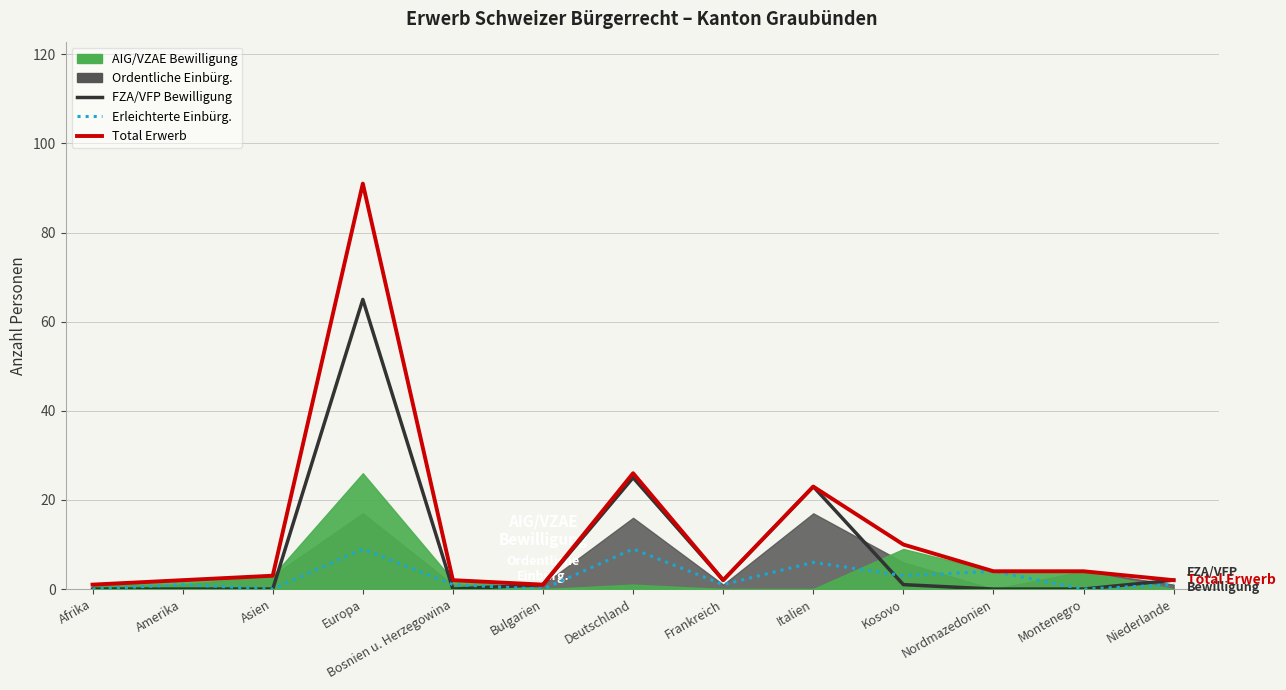

What is the label of the 8th point from the right?

Bulgarien